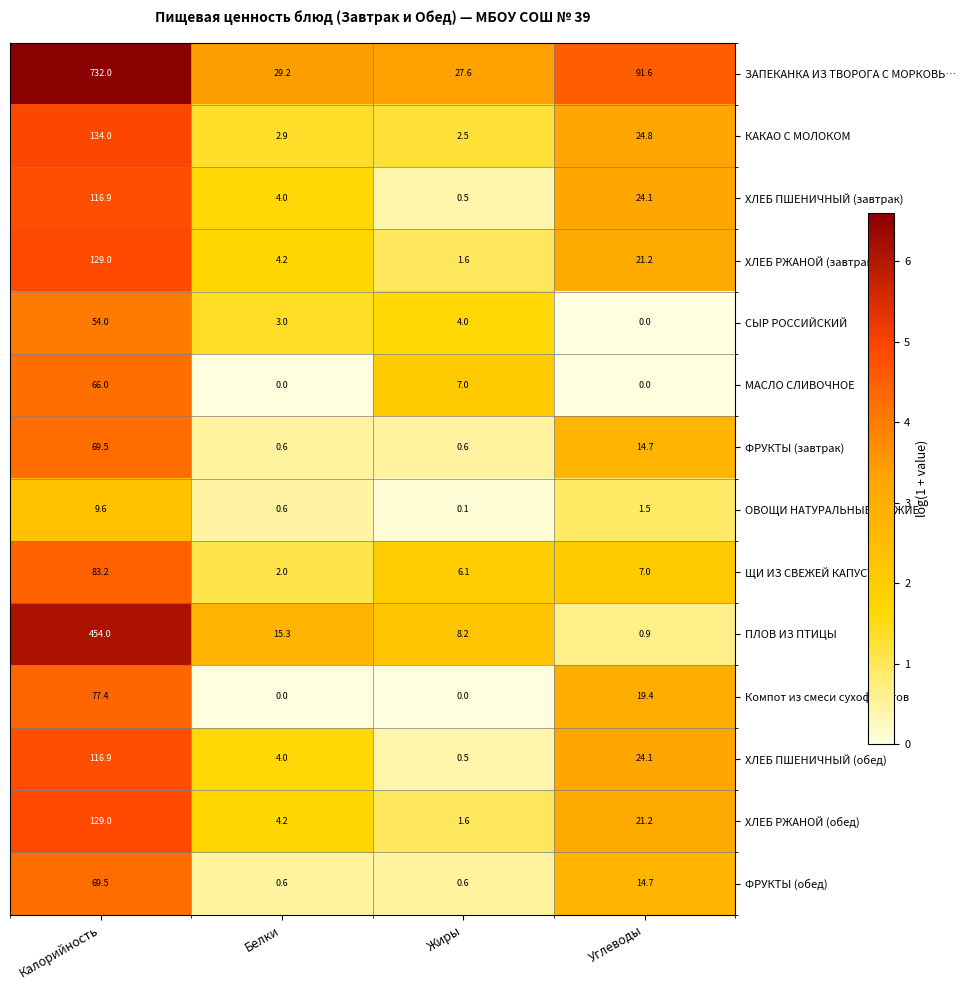

What is the average value of the ХЛЕБ РЖАНОЙ (завтрак) series?

39.0